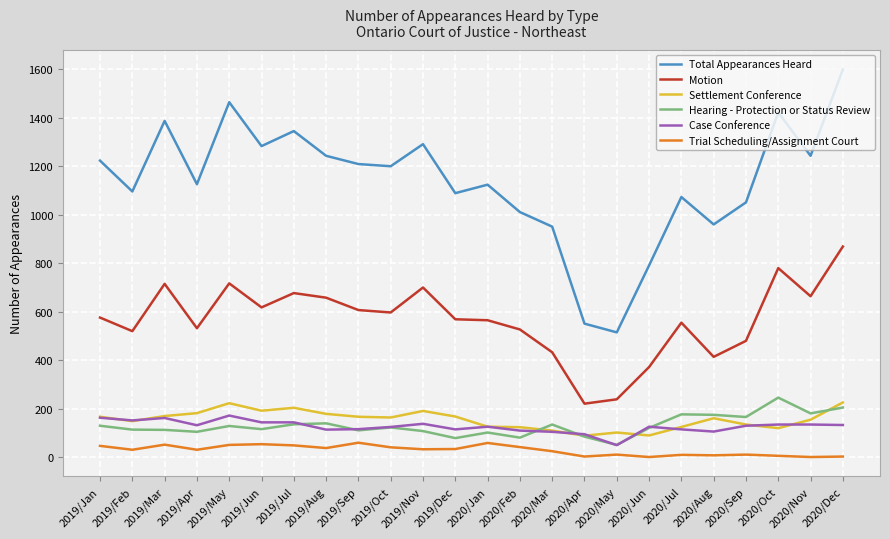

What is the average value of the Settlement Conference series?

155